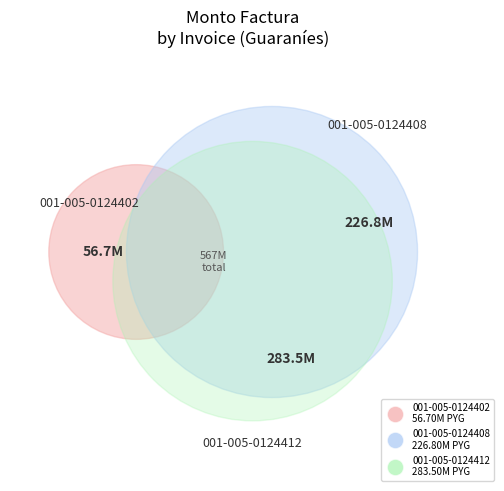

Rank the categories by value from lowest to highest.

001-005-0124402, 001-005-0124408, 001-005-0124412